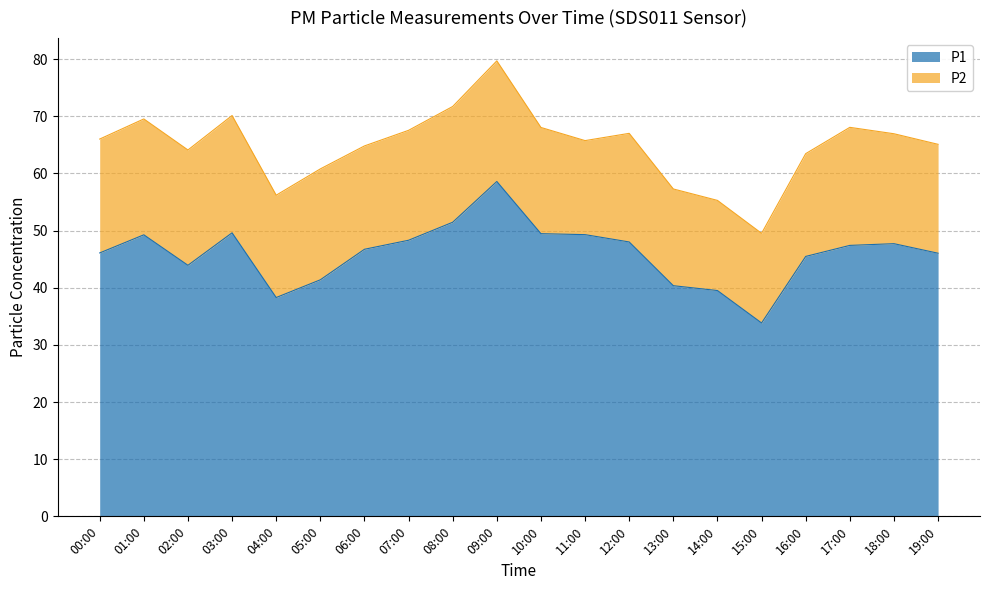

Between 19:00 and 11:00, which is larger?

11:00